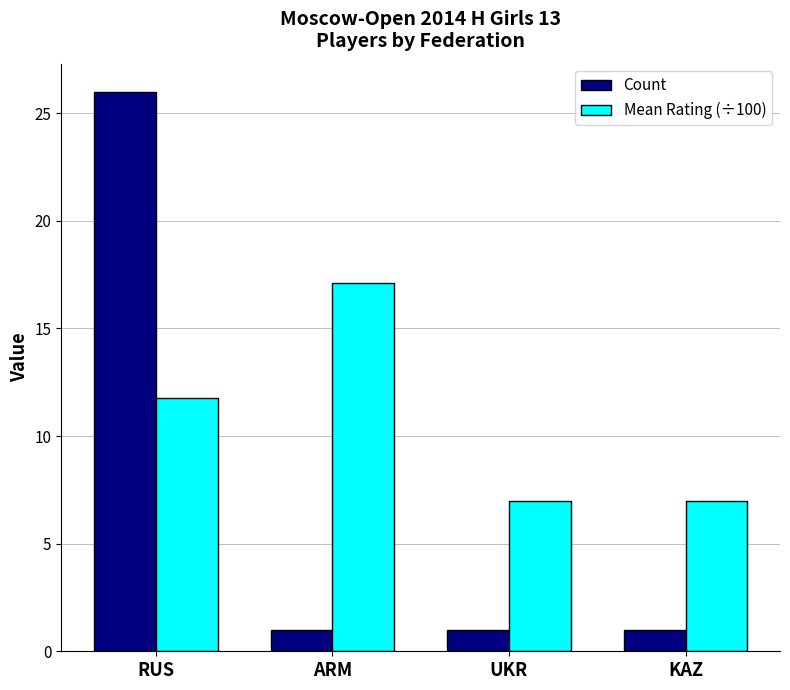

What is the value of the Mean Rating (÷100) bar at the 1st from the left?

11.8